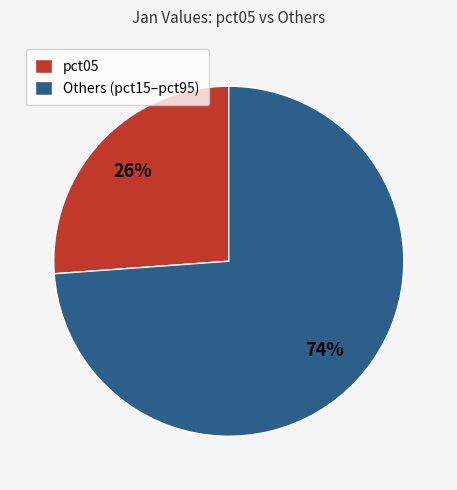

How many segments does this pie chart have?

2